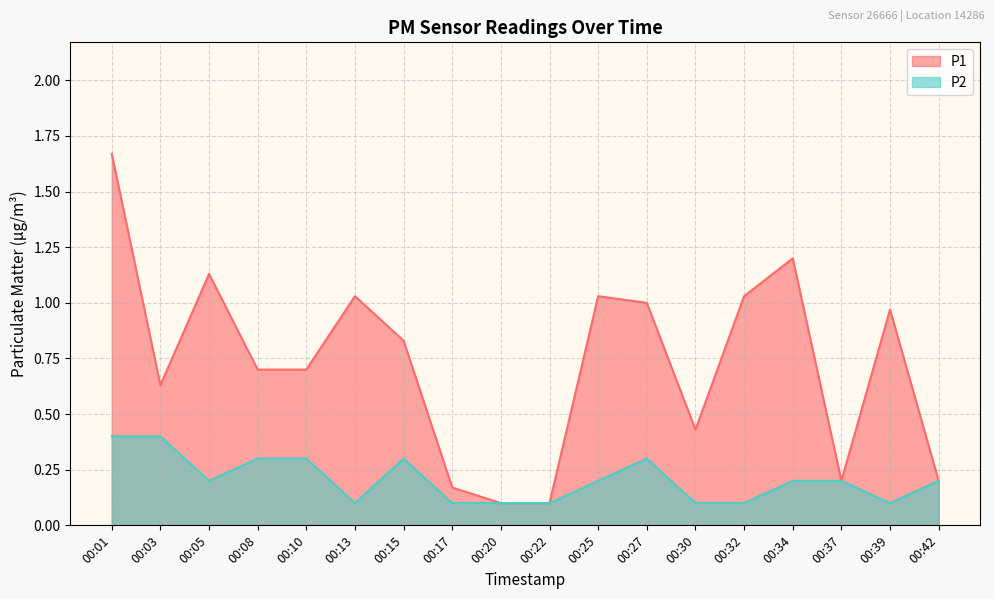

At 00:42, list the series in order from largest to smallest.

P1, P2